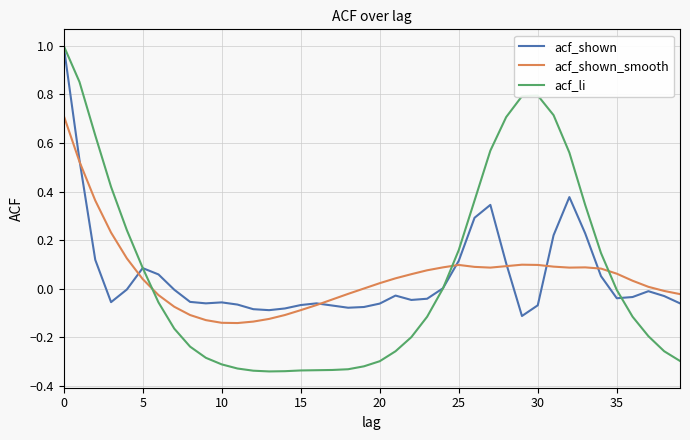

True or false: acf_li and acf_shown intersect in this chart.

True